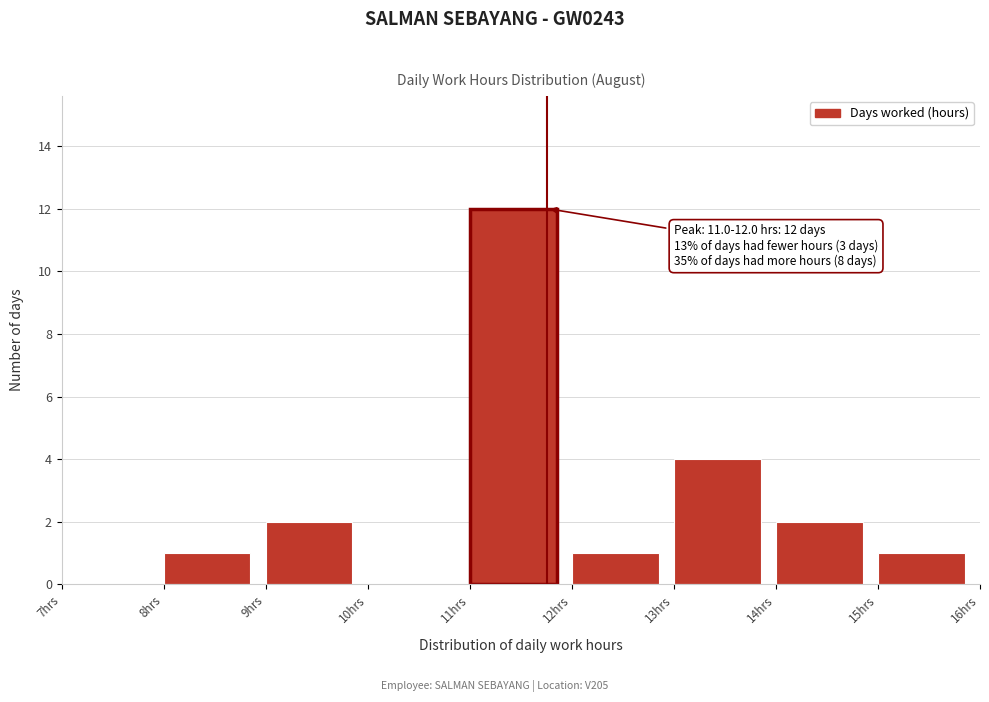

Over which range of the x-axis is the bar tallest?

11 to 12